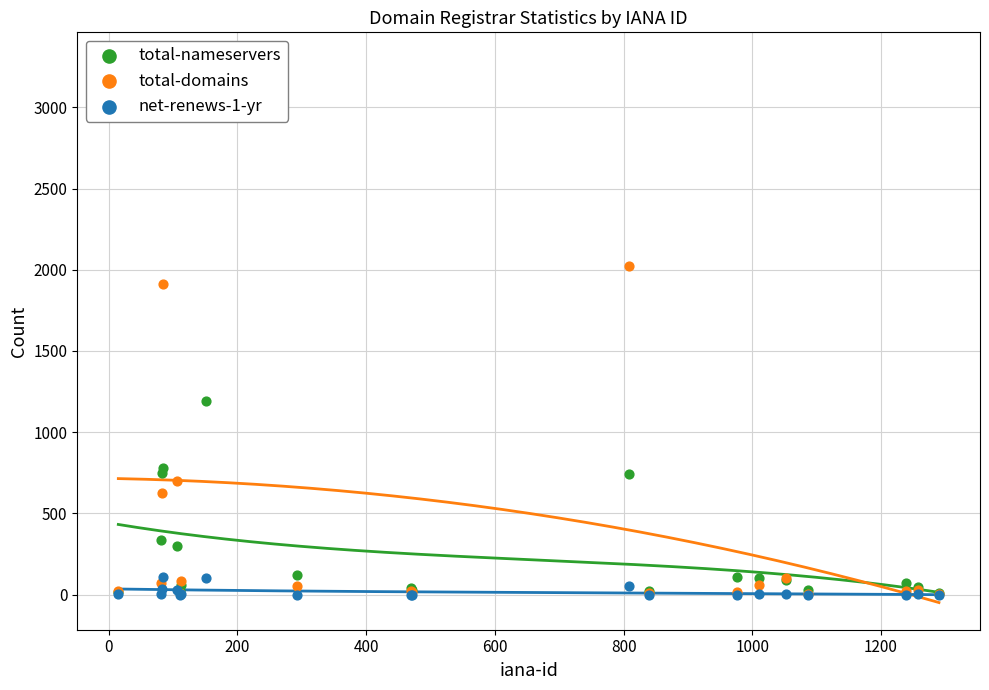

Is the value of total-nameservers at 15 greater than the value of total-domains at 10?

Yes